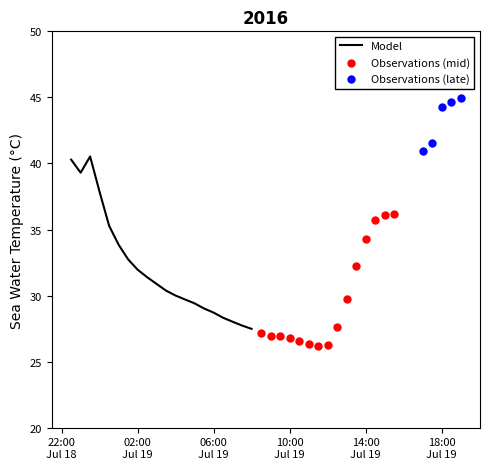

What is the ratio of the value at 2016-07-19T12:30:00Z to the value at 2016-07-19T09:30:00Z?

1.0